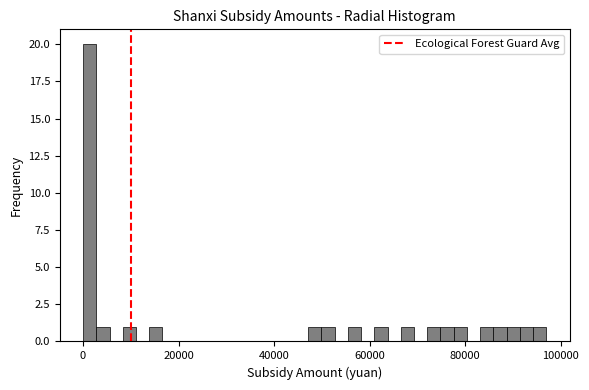

Around what value on the x-axis is the tallest bar? Give the approximate position of its centre, as read against the axis.

2000